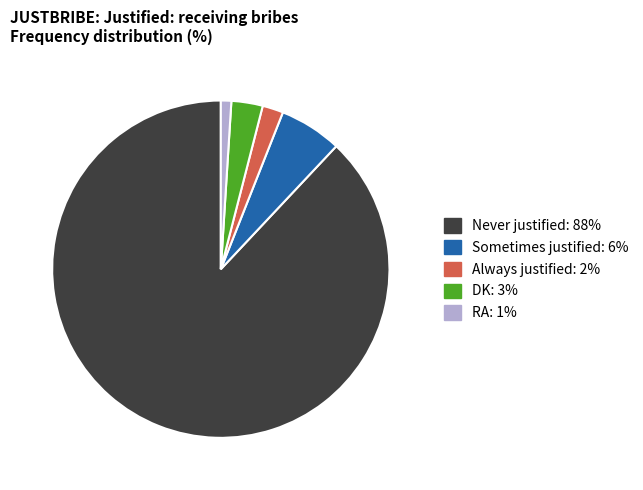

The Always justified slice represents 13% of the pie. True or false?

False